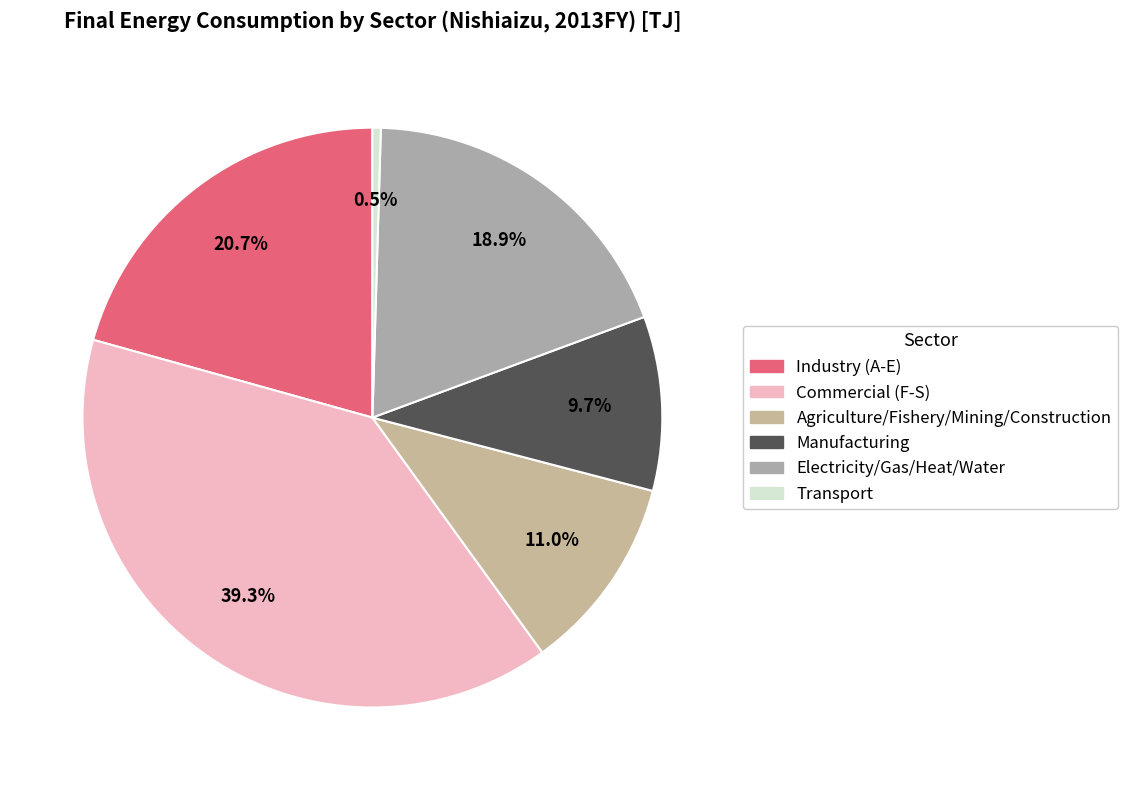

Count the number of slices in the pie.

6